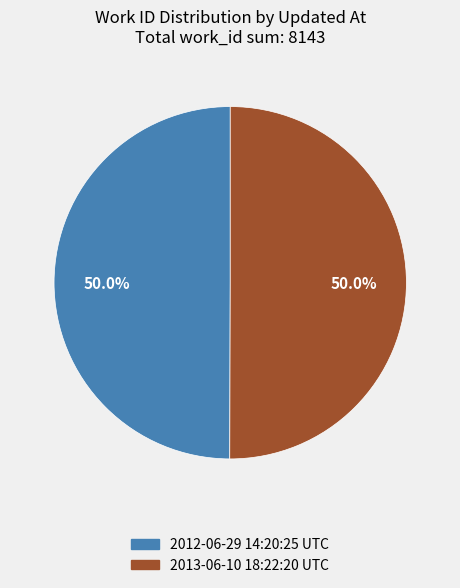

Approximately how many times larger is the value at 2013-06-10 18:22:20 UTC compared to 2012-06-29 14:20:25 UTC?

1.0